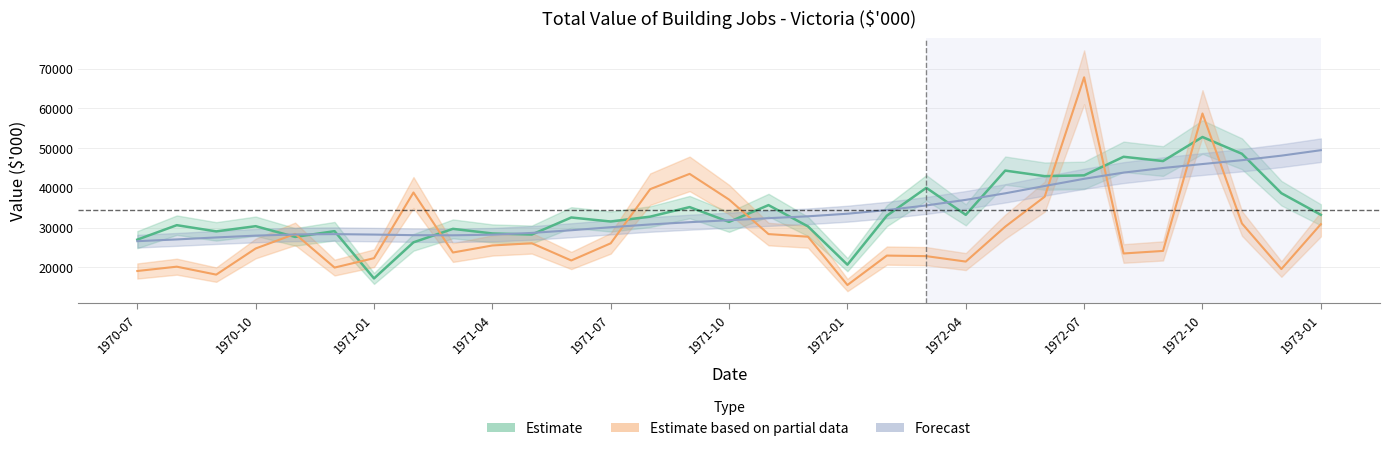

True or false: Trend_Total and Original_Total intersect in this chart.

True